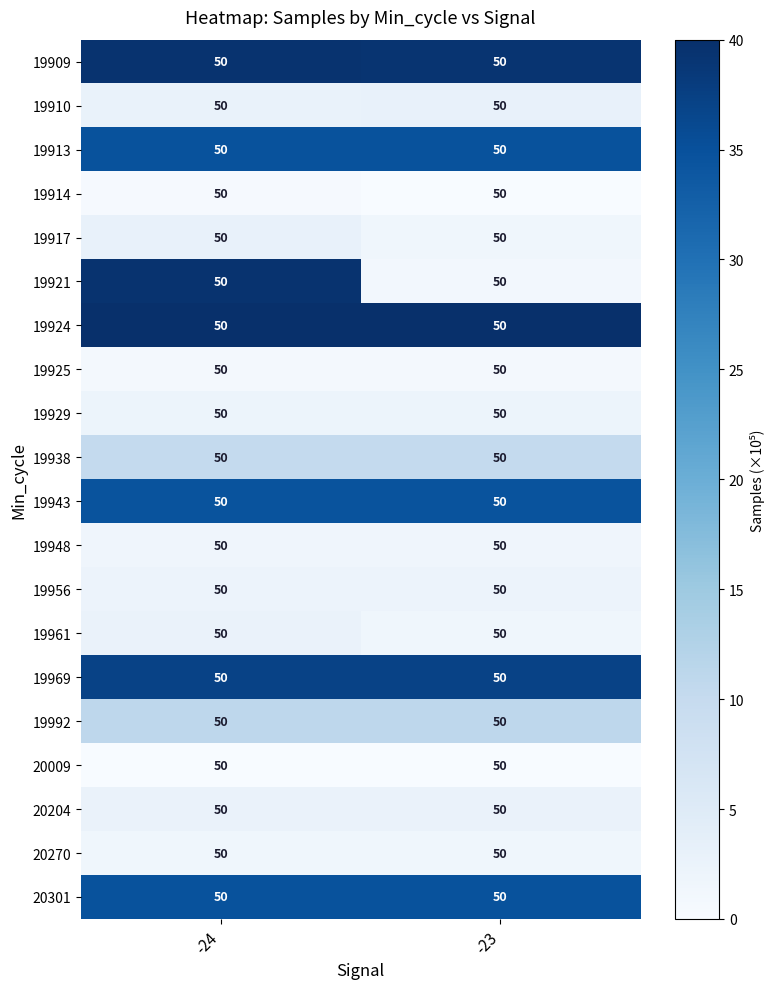

How many distinct data groups are displayed?

20